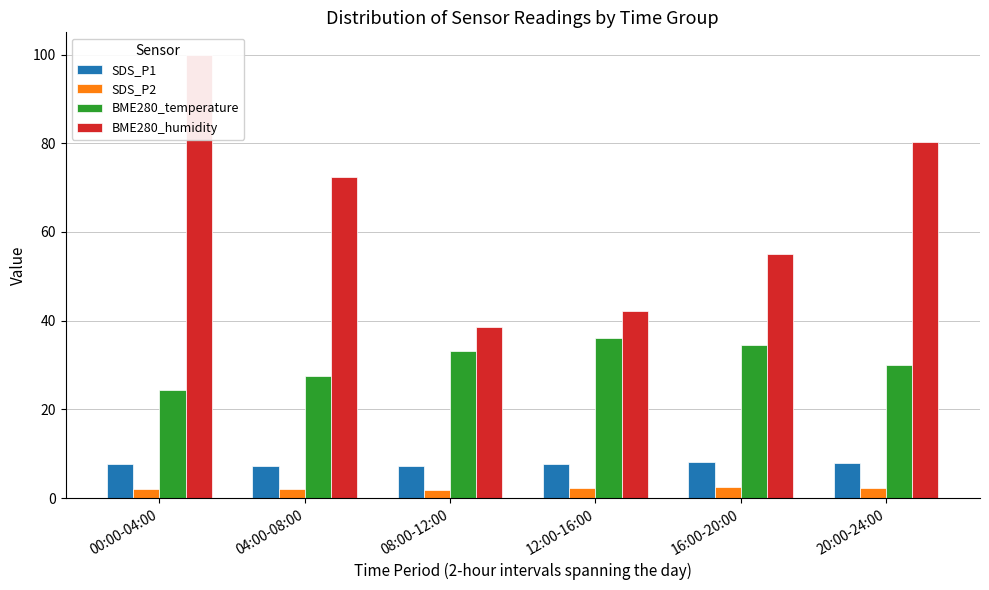

Which series changed the most between 00:00-04:00 and 08:00-12:00?

BME280_humidity